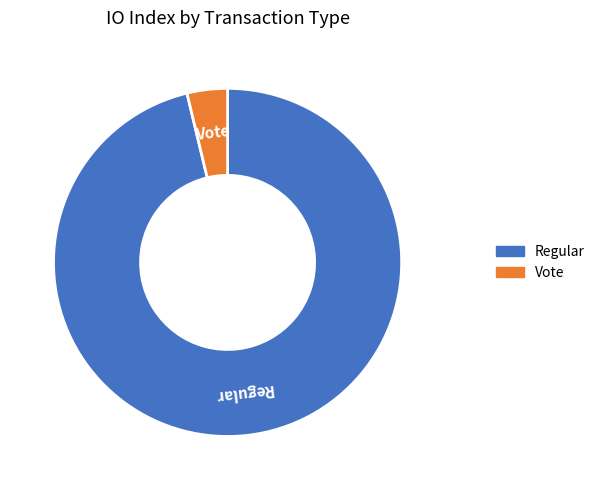

What is the ratio of the value at Regular to the value at Vote?

25.7